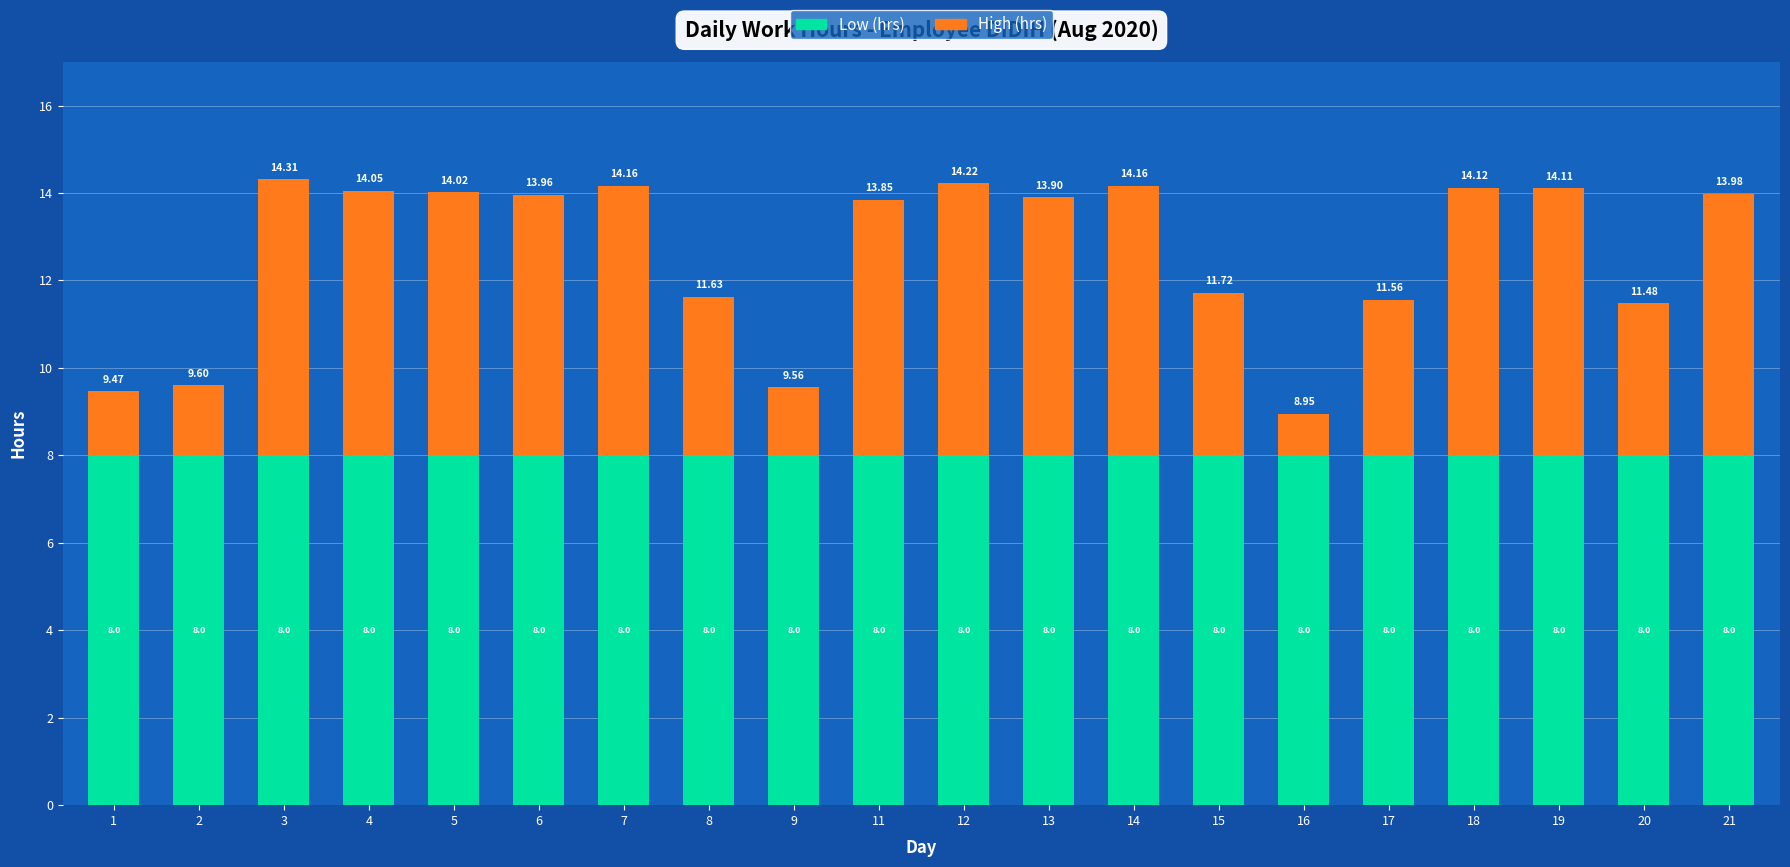

What is the average value of the Low (hrs) series?

8.0